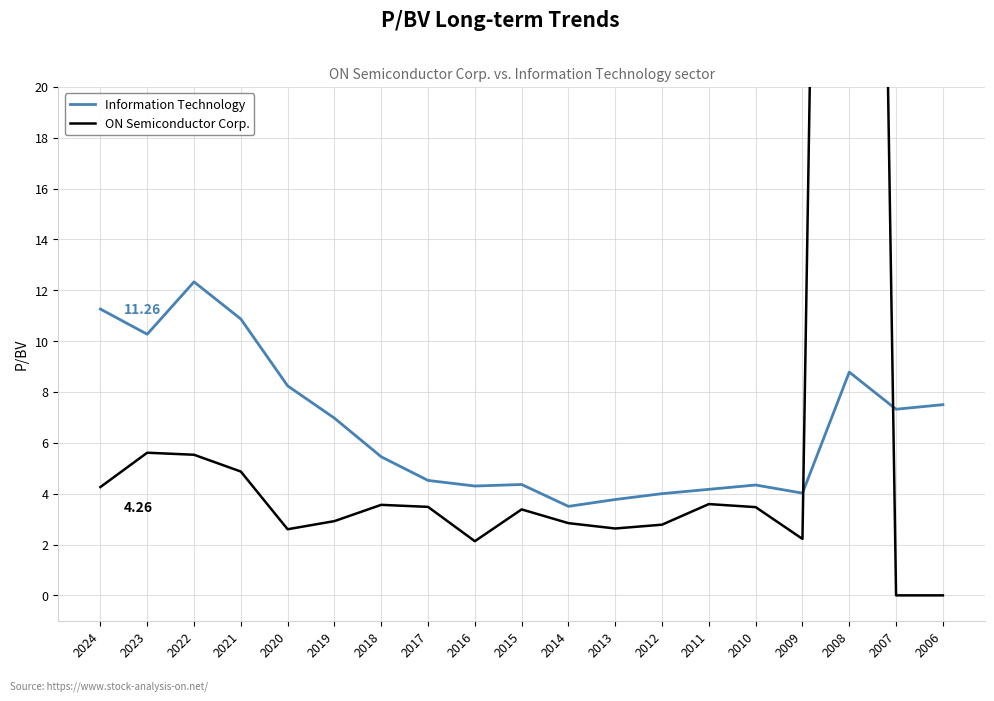

Which label corresponds to the smallest value in the chart?

2007